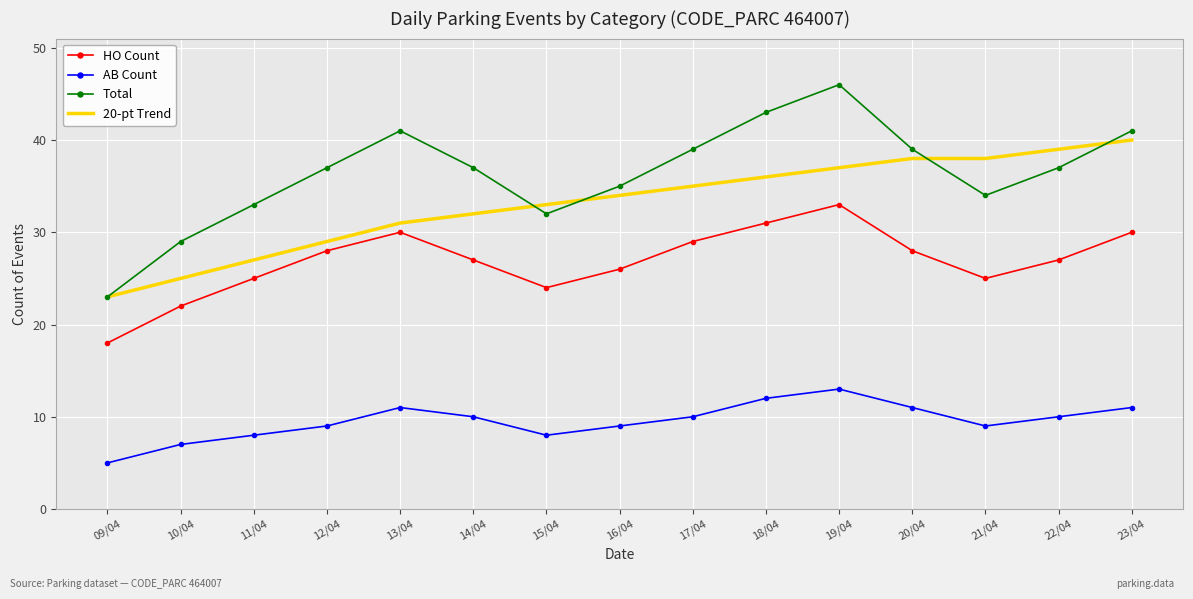

Is it true that Total equals 39 at 17/04?

True